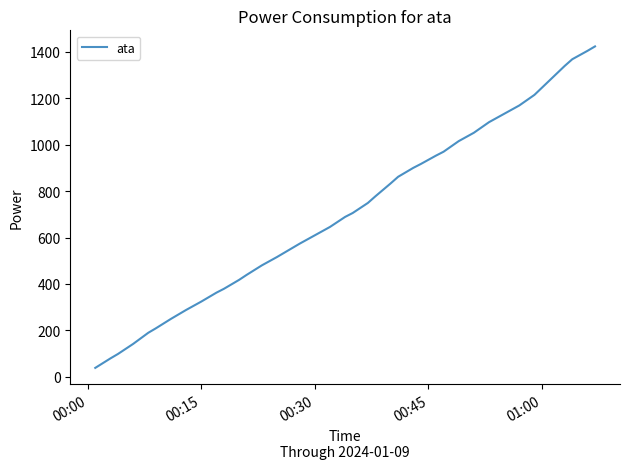

Is this an area chart (filled region under the line)?

No